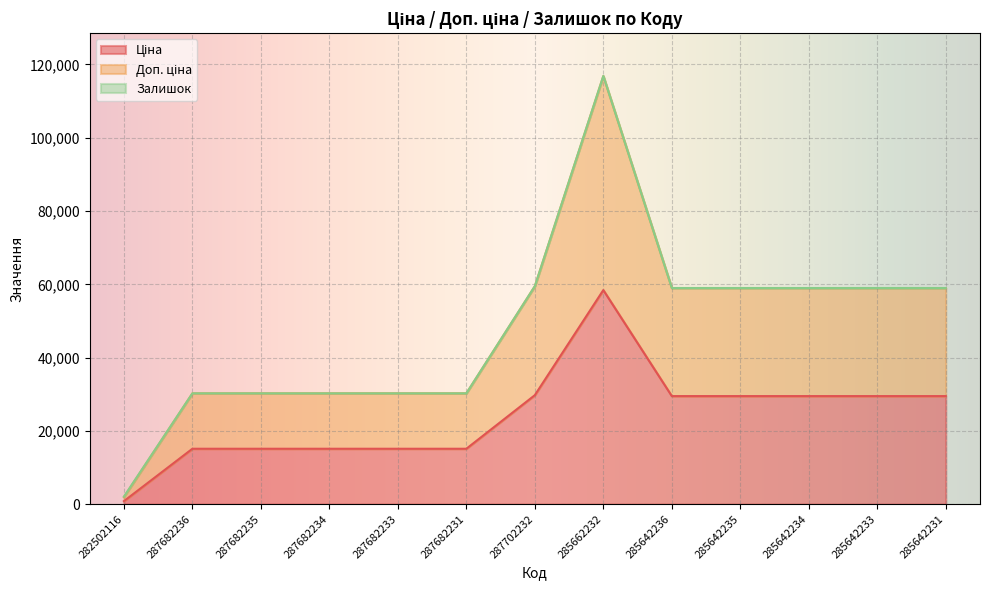

In Доп. ціна, how many points are higher than both neighbors (excluding endpoints)?

2